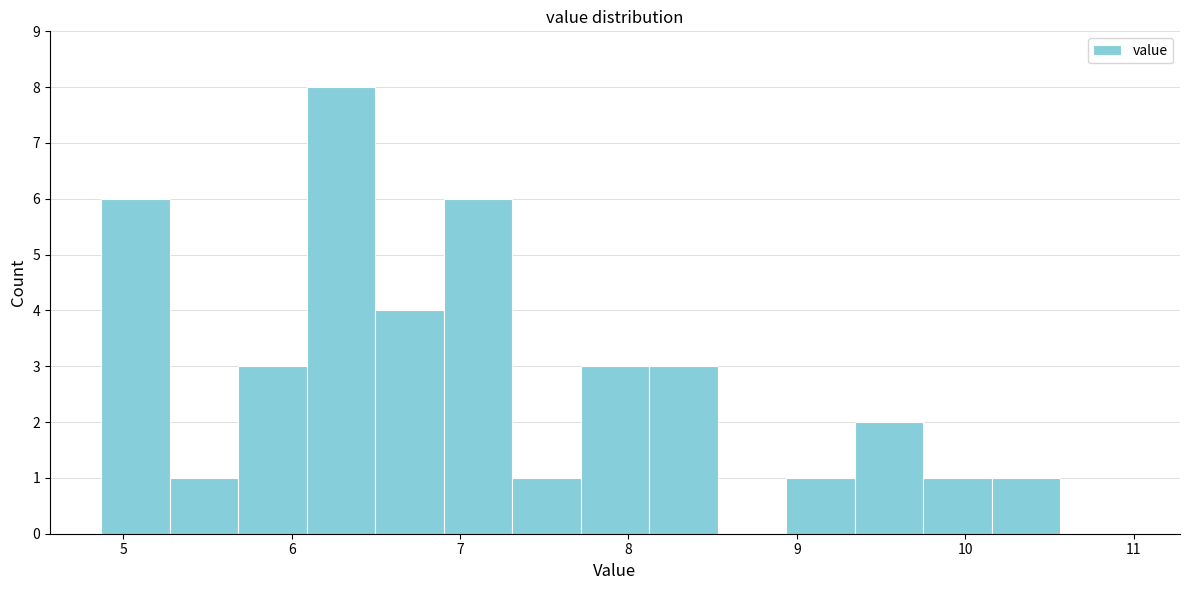

Over which range of the x-axis is the bar tallest?

6.1 to 6.5